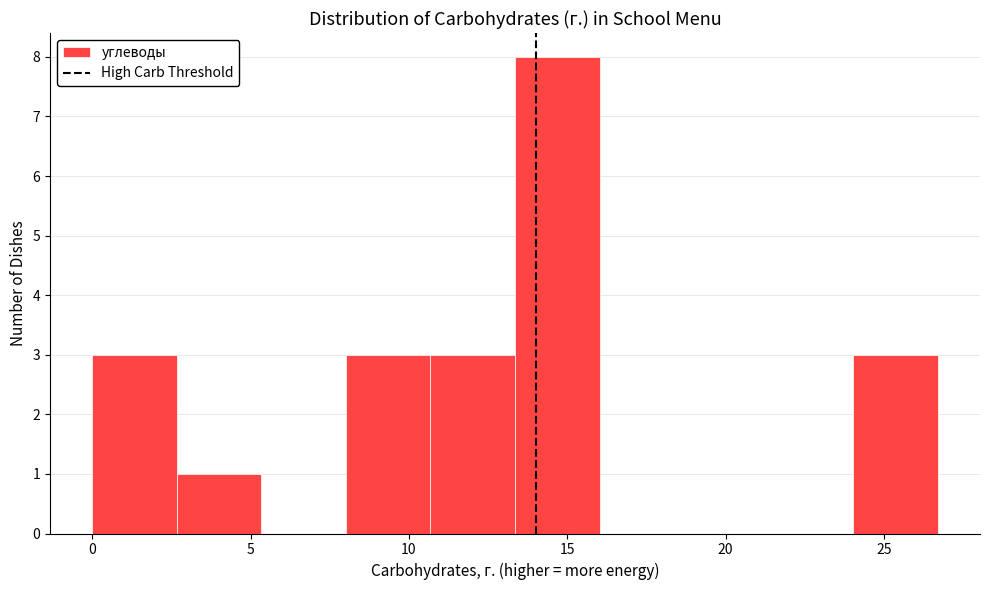

How tall is the bar that spans 8.0 to 10.5 on the x-axis? Neither the bar edges nor the heights are printed on the chart, so give them approximately, as read against the axes.

3